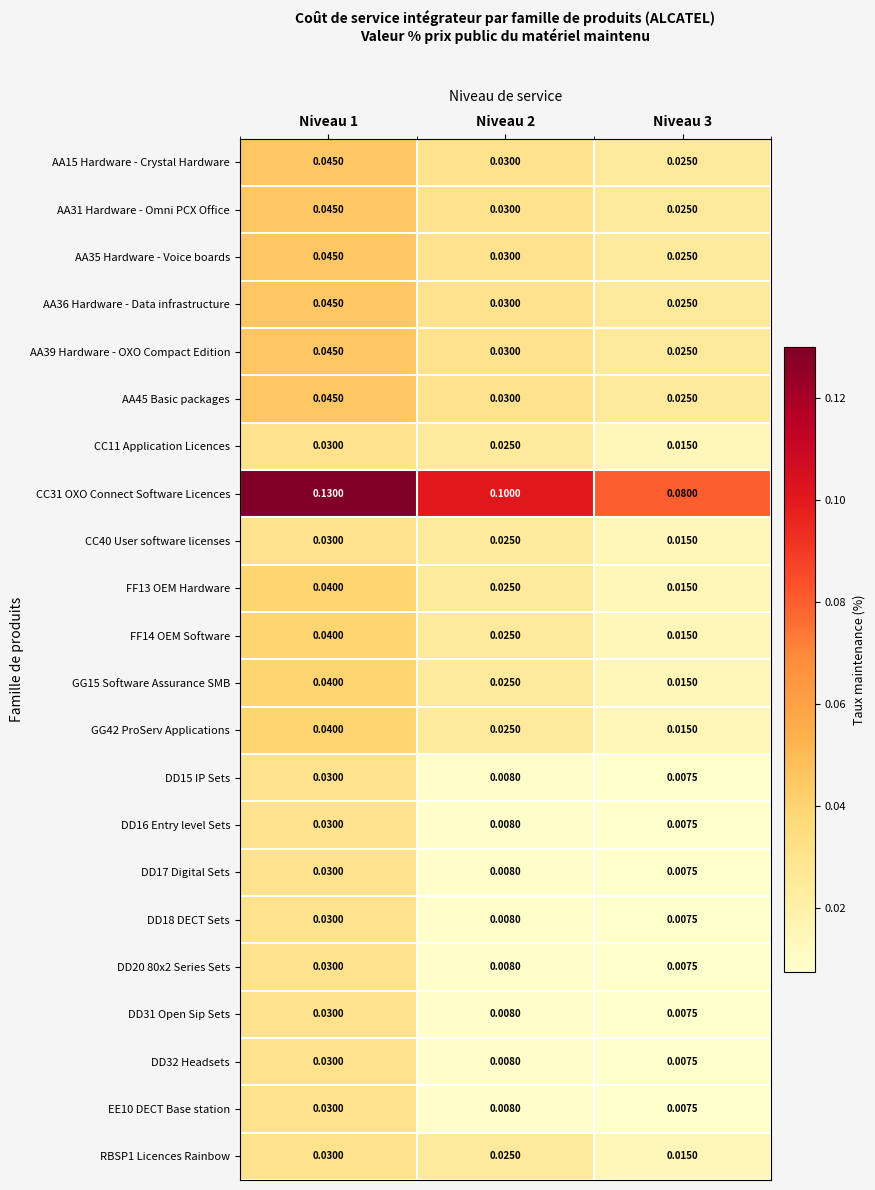

Is the value of DD16 Entry level Sets at Niveau 2 greater than the value of DD32 Headsets at Niveau 1?

No